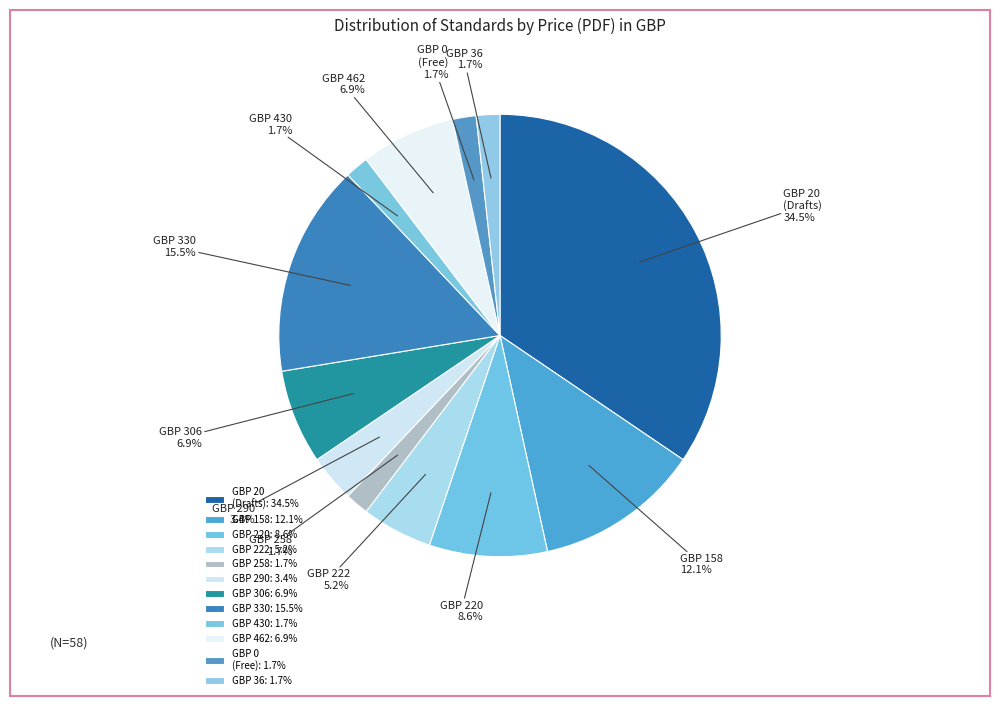

What percentage do GBP 258 and GBP 220 together represent?

10.3%